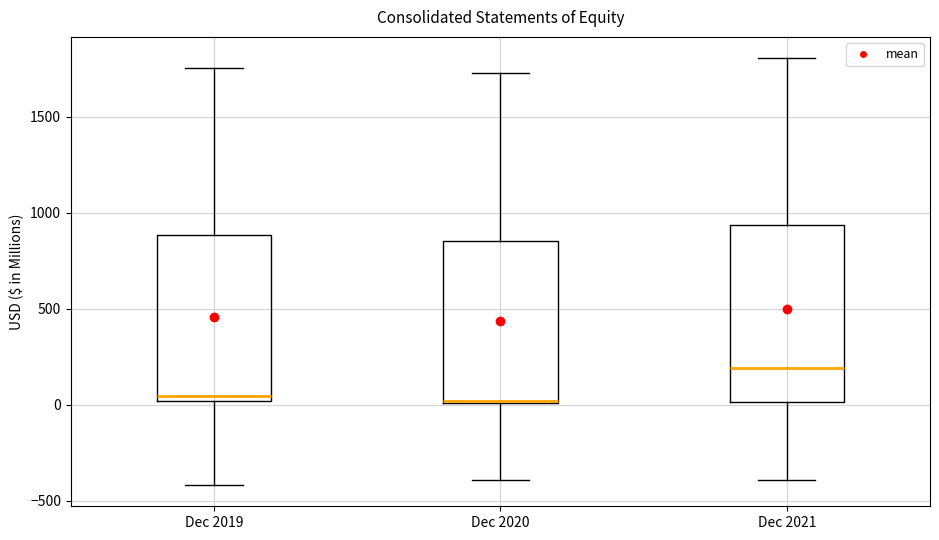

Reading left to right, transcribe this box plot: for each box, give where its median line is, the range the box spans, and where its two whiskers end, as read against the y-axis. The values are not printed on the chart, so give them approximately, as read against the axis.

Dec 2019: median 50, box 0 to 900, whiskers -400 to 1750
Dec 2020: median 0 (drawn on the box's lower edge), box 0 to 850, whiskers -400 to 1750
Dec 2021: median 200, box 0 to 950, whiskers -400 to 1800